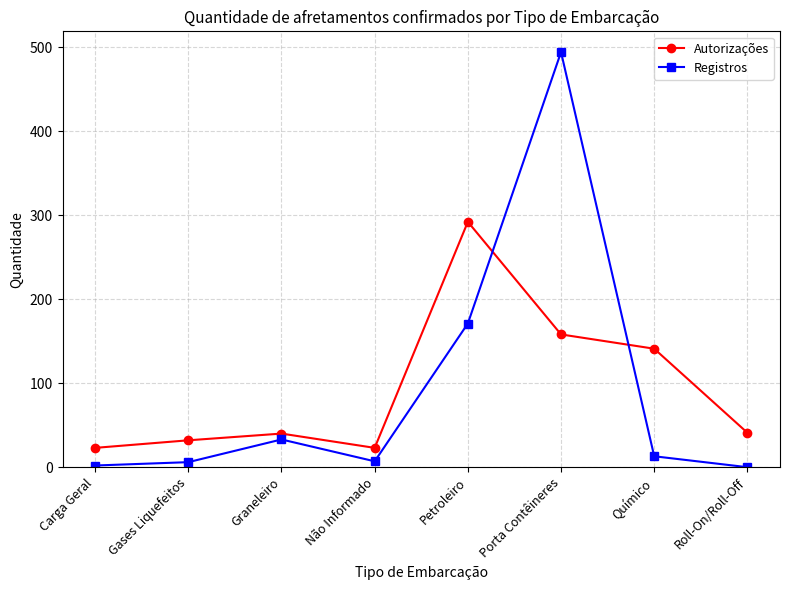

The value of Autorizações at Gases Liquefeitos is 32. True or false?

True